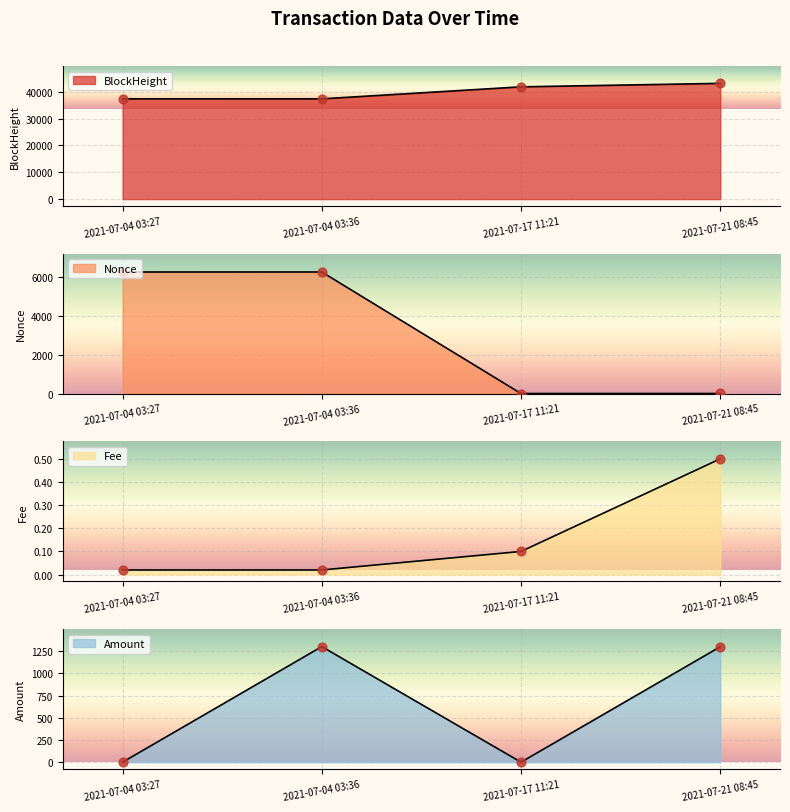

What are all the series names shown in the legend?

BlockHeight, Nonce, Fee, Amount